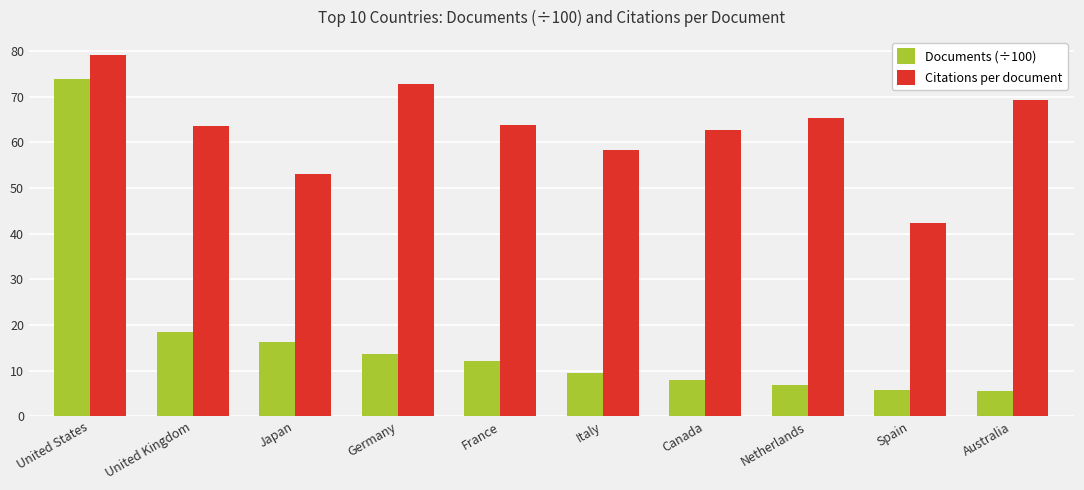

What is the average value of the Documents (÷100) series?

17.0